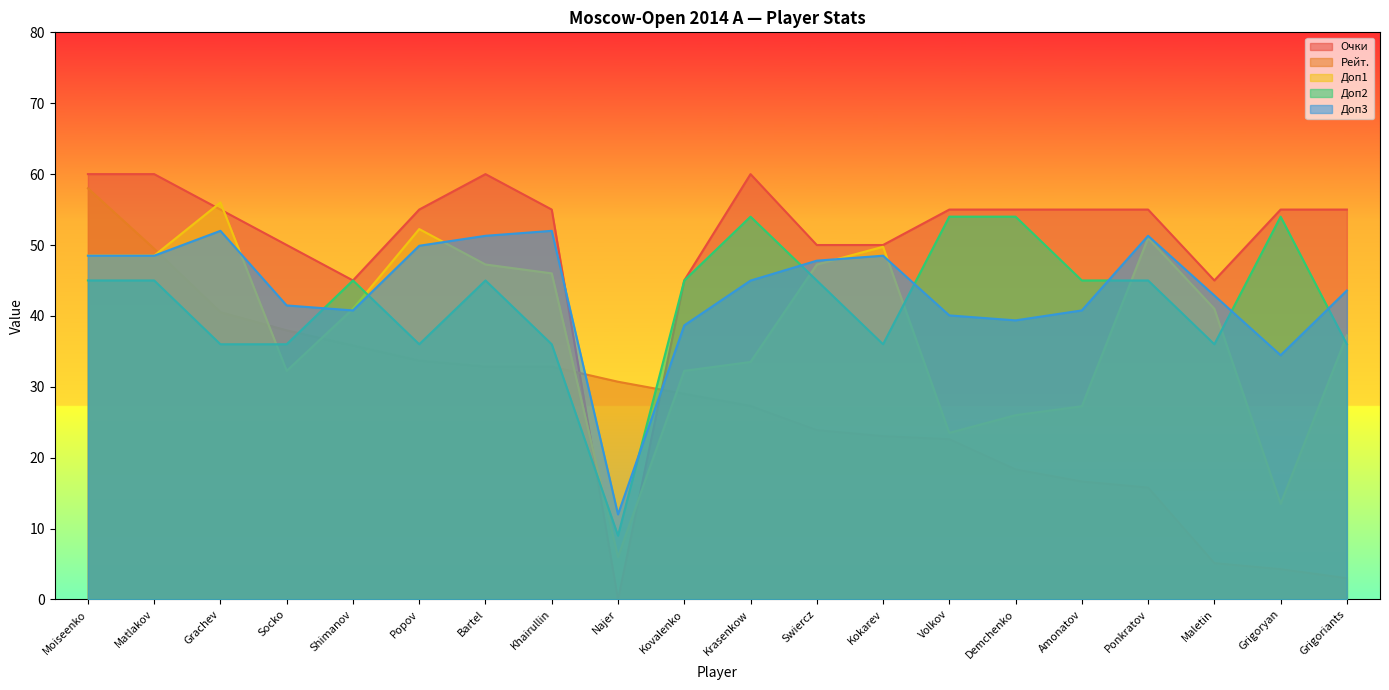

Between Kovalenko and Maletin, which is larger?

Kovalenko